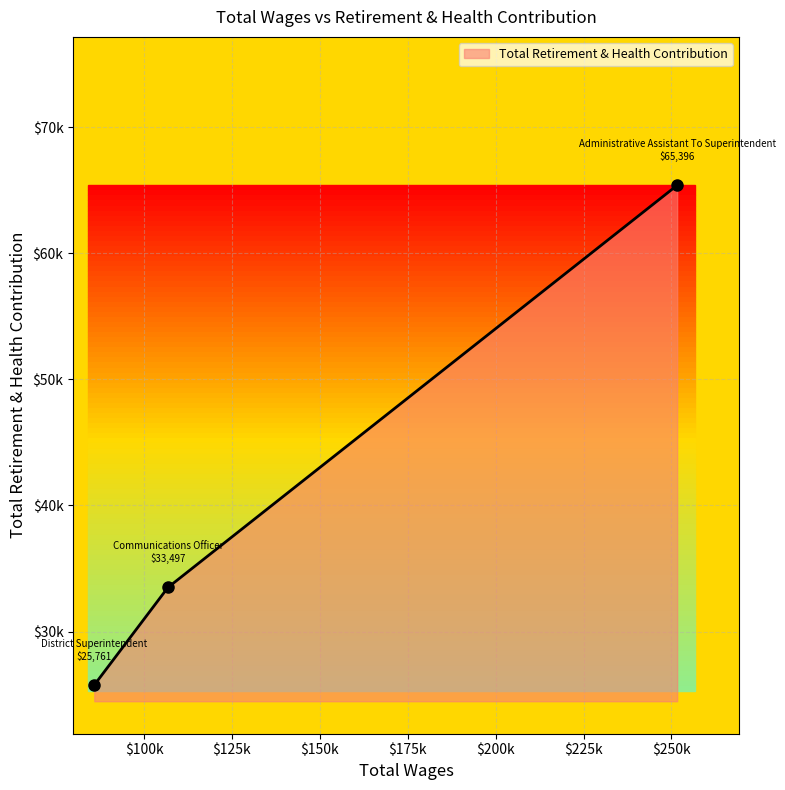

What is the average value?

41551